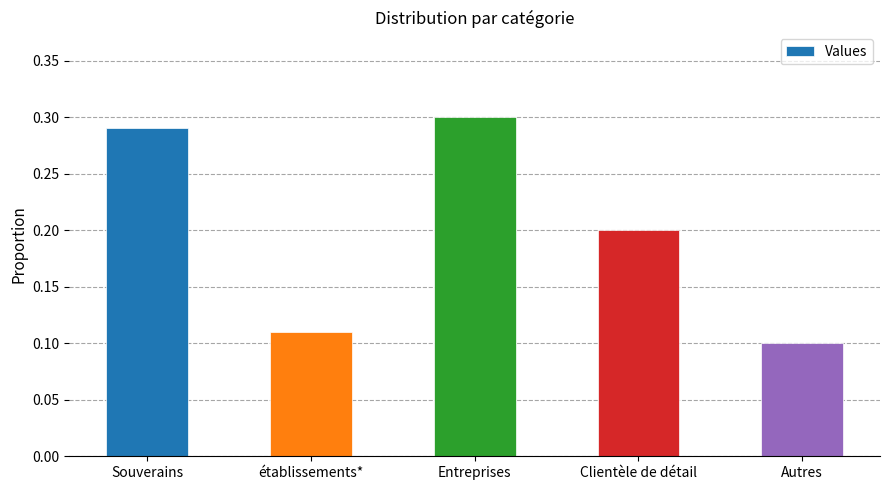

True or false: the data shows 0.2 at établissements*.

False